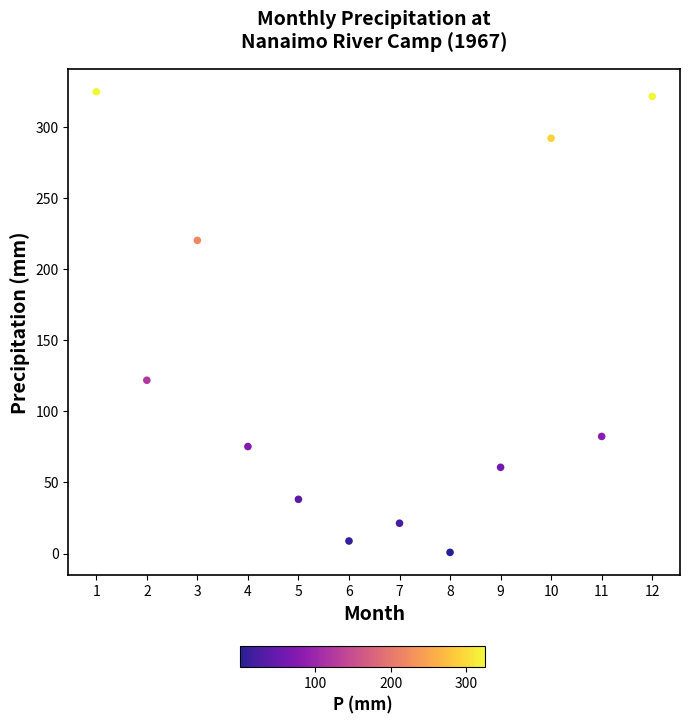

What Y value in the scatter plot is closest to 162?

121.8